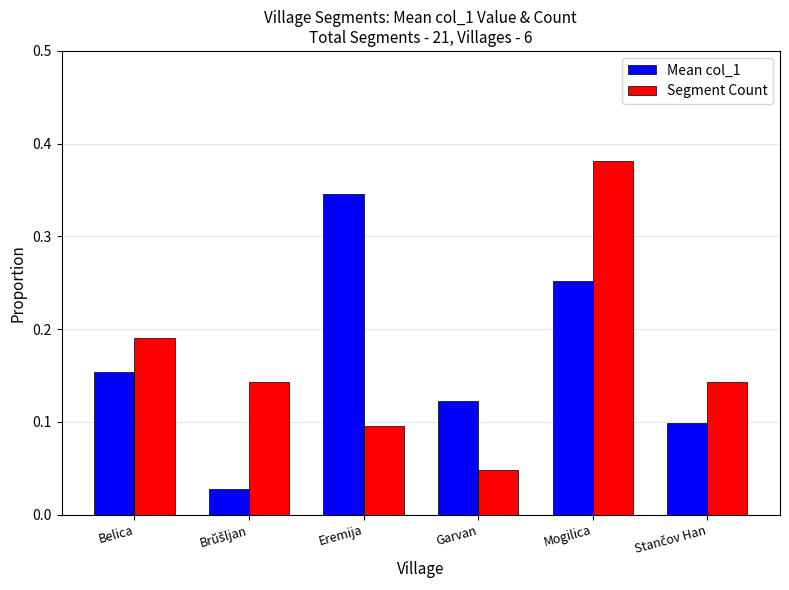

Is the value of Segment Count at Eremija greater than the value of Mean col_1 at Garvan?

No